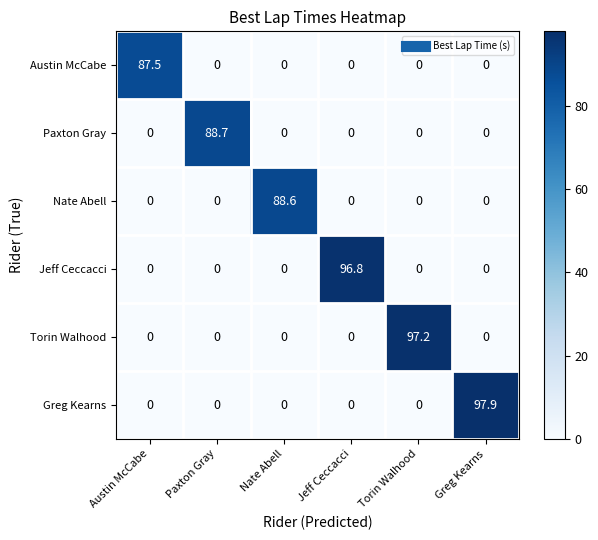

What is the average value of the Jeff Ceccacci series?

16.1